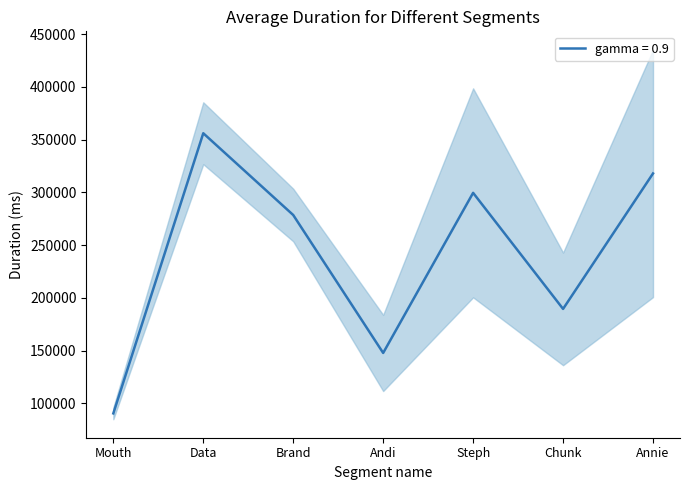

At which label does gamma = 0.9 reach its minimum?

Mouth